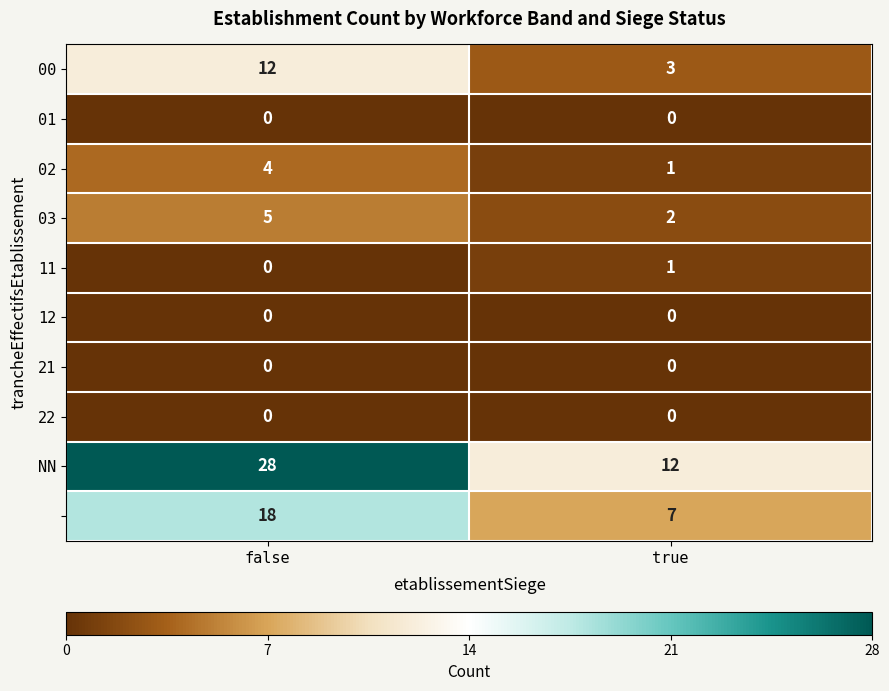

Which category has the highest value across all series?

false